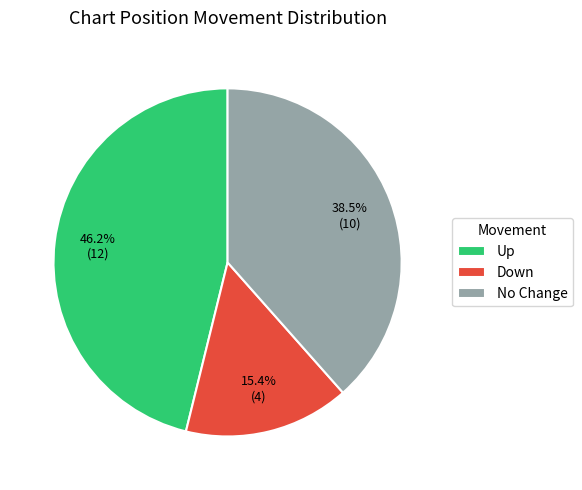

Which slice is the smallest?

Down